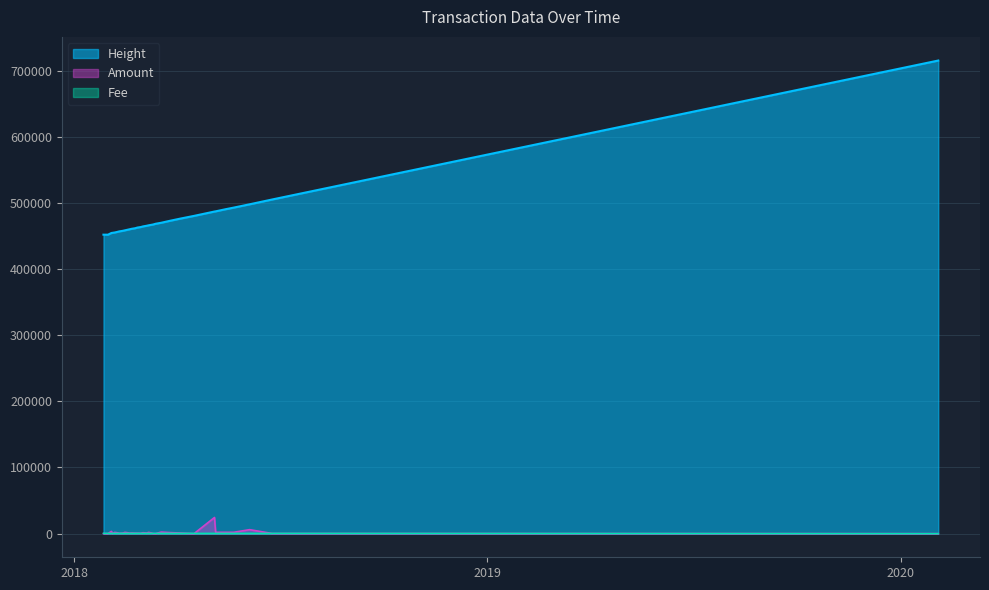

List the labels in order of Amount value, smallest first.

2018-01-31, 2018-03-14, 2018-04-17, 2020-02-03, 2018-01-27, 2018-03-12, 2018-06-25, 2018-02-04, 2018-02-10, 2018-03-01, 2018-03-11, 2018-02-26, 2018-02-24, 2018-02-19, 2018-02-13, 2018-04-05, 2018-03-06, 2018-02-21, 2018-03-03, 2018-02-08, 2018-02-17, 2018-03-27, 2018-02-06, 2018-03-08, 2018-02-15, 2018-05-06, 2018-05-22, 2018-05-15, 2018-03-19, 2018-02-03, 2018-06-05, 2018-05-05